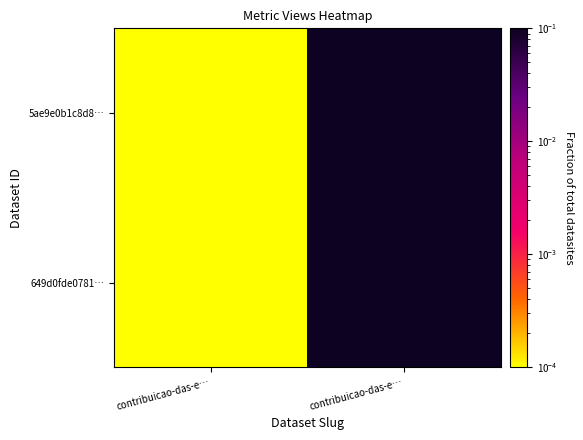

Rank the series by their maximum value, from lowest to highest.

649d0fde0781…, 5ae9e0b1c8d8…